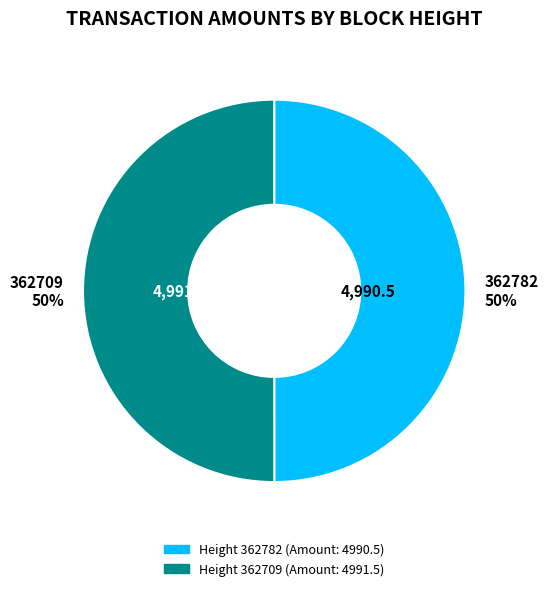

Is it true that 362709 50% is 50% of the pie?

True